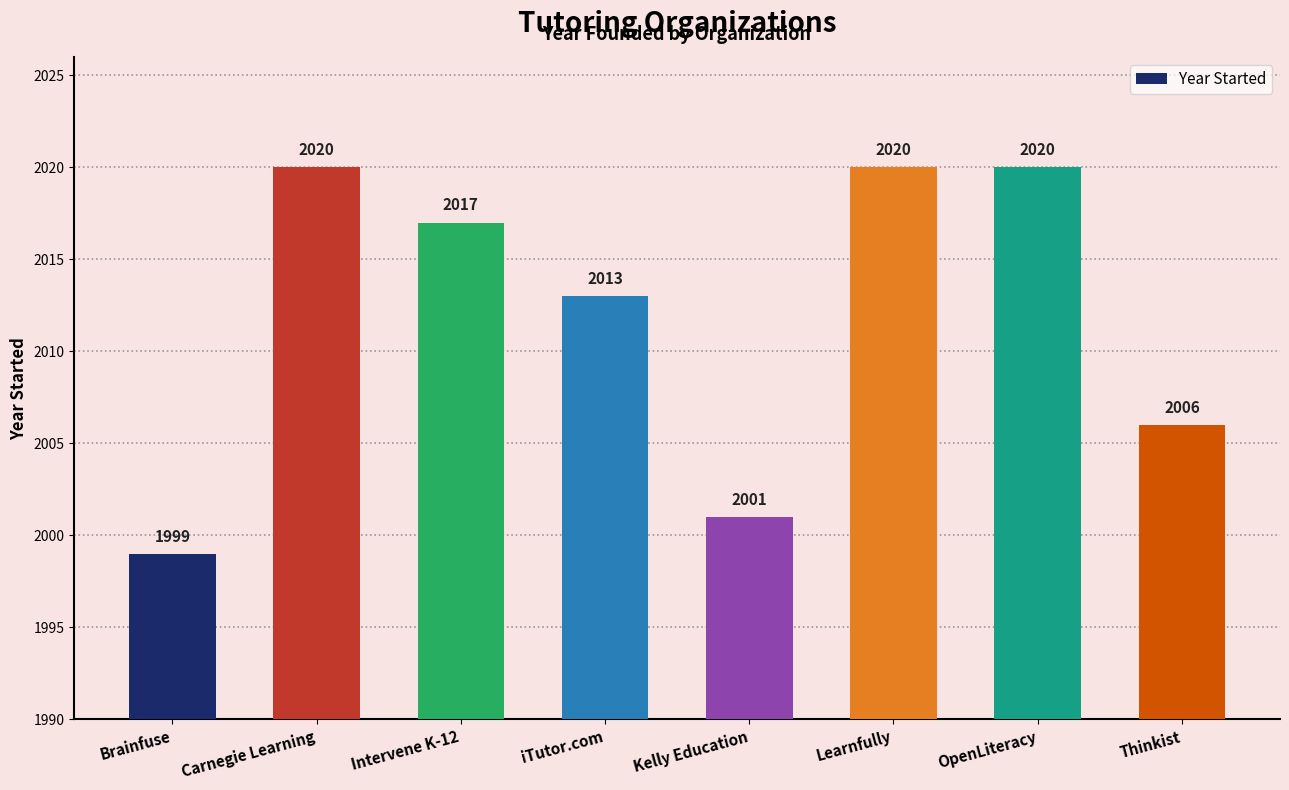

What is the change in value from OpenLiteracy to Thinkist?

-14